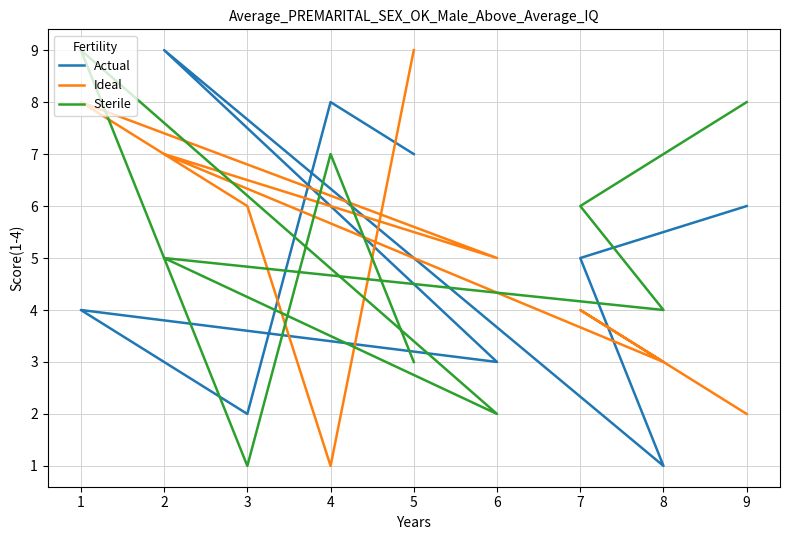

How many data points in Sterile are above 5?

4